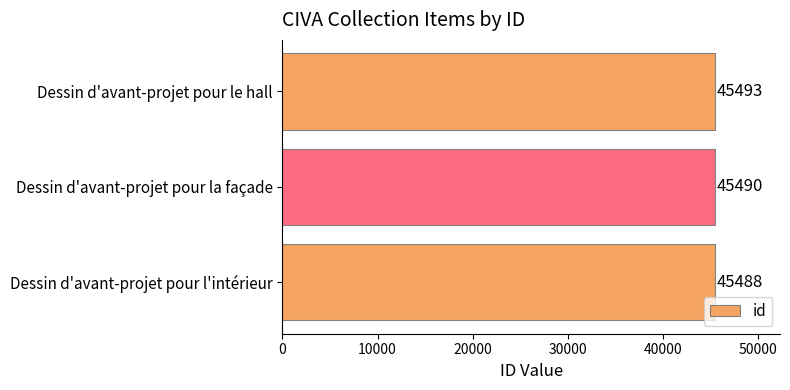

What is the smallest value displayed?

45488